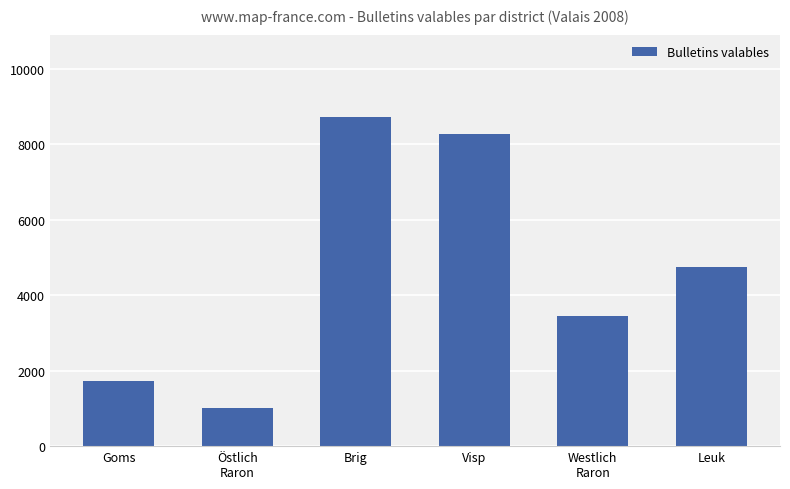

What is the difference between the second highest and minimum values?

7272